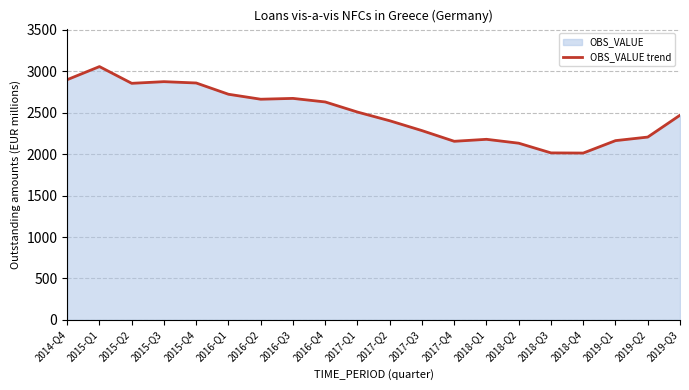

What is the ratio of the value at 2015-Q1 to the value at 2019-Q1?

1.4